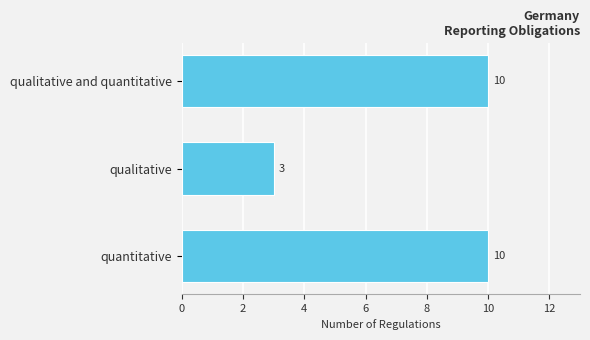

Reading bottom to top, extract all data points from this chart.

10	3	10